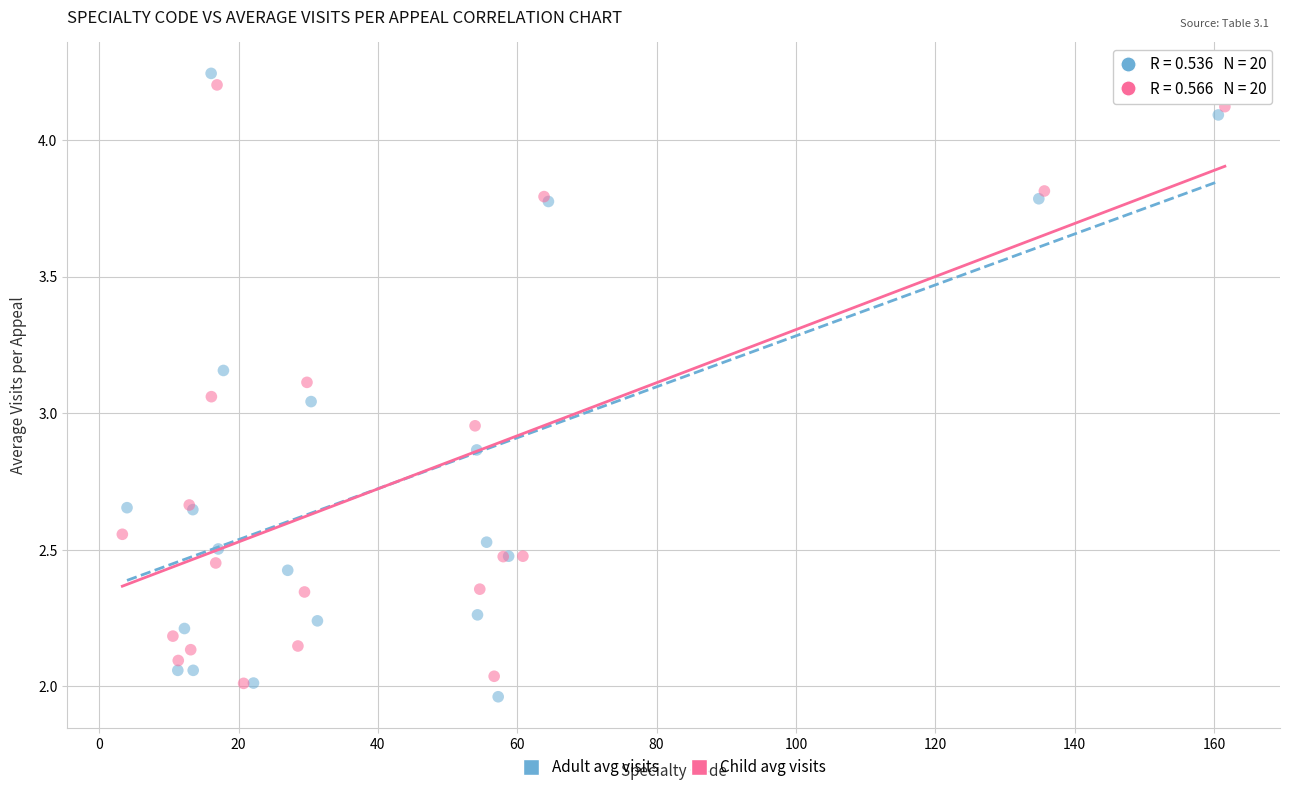

Which series contains the highest Y value?

Adult avg visits